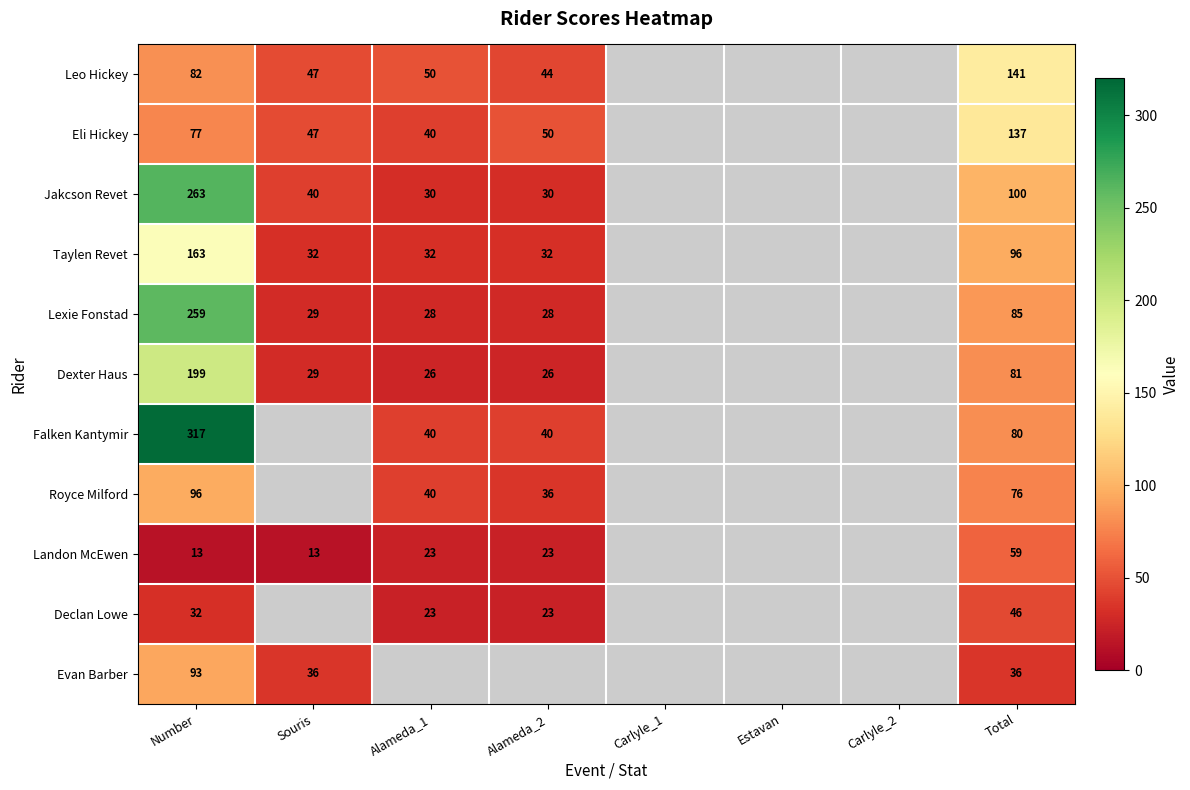

Rank the series at Number from highest to lowest value.

Falken Kantymir, Jakcson Revet, Lexie Fonstad, Dexter Haus, Taylen Revet, Royce Milford, Evan Barber, Leo Hickey, Eli Hickey, Declan Lowe, Landon McEwen